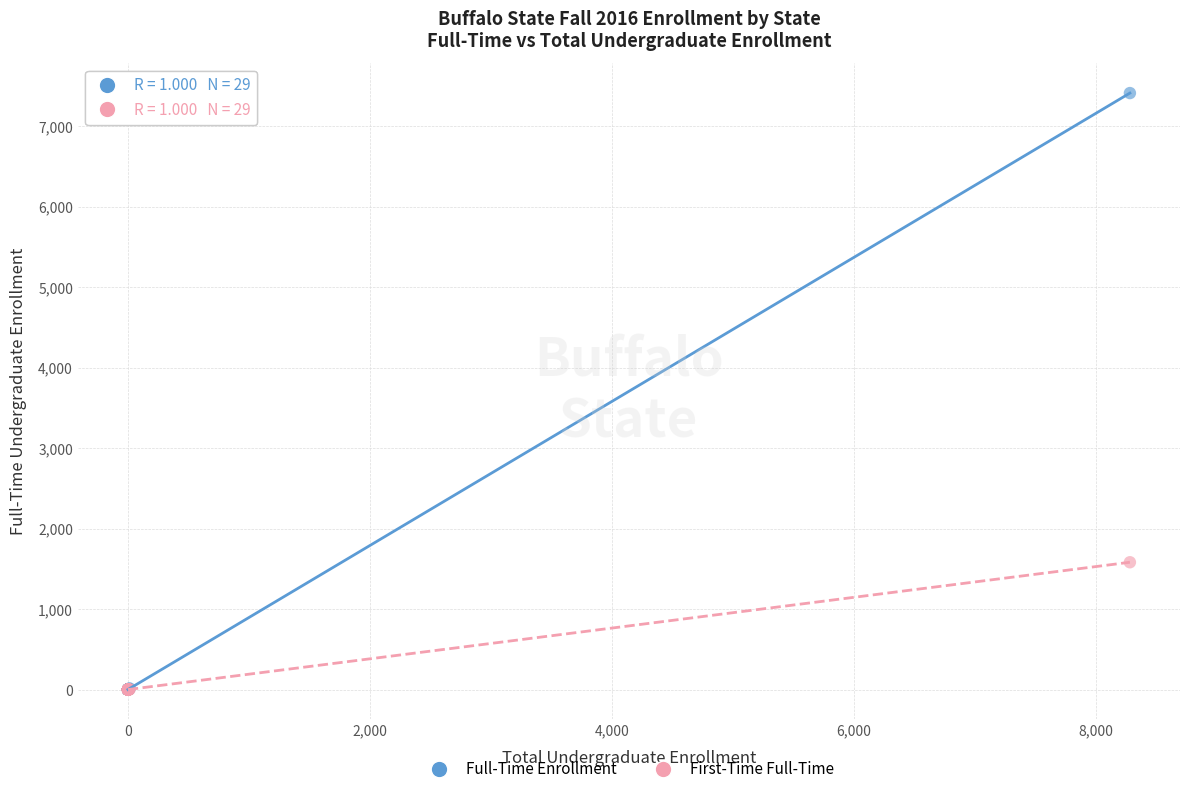

Across all series, what Y value is closest to 3704?

1582